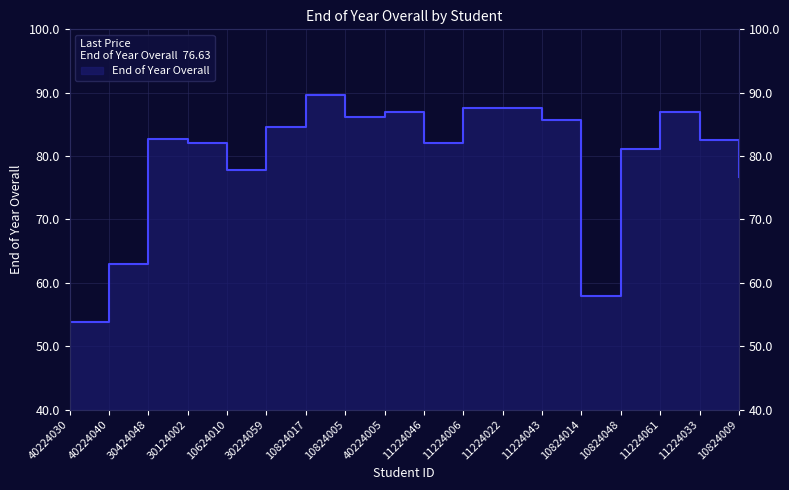

What is the value of the 13th point from the left?

85.6